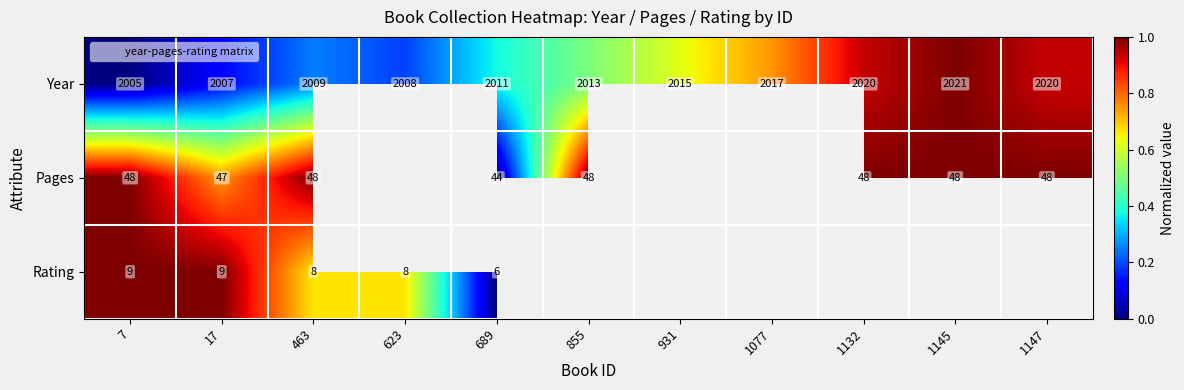

The value of Year at 1132 is 2020. True or false?

True